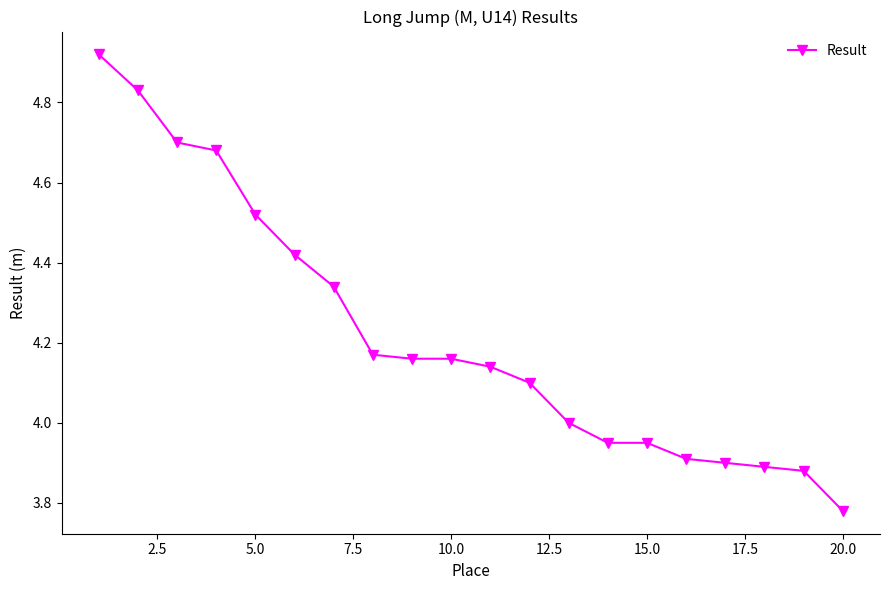

What is the difference between the maximum and minimum values?

1.1